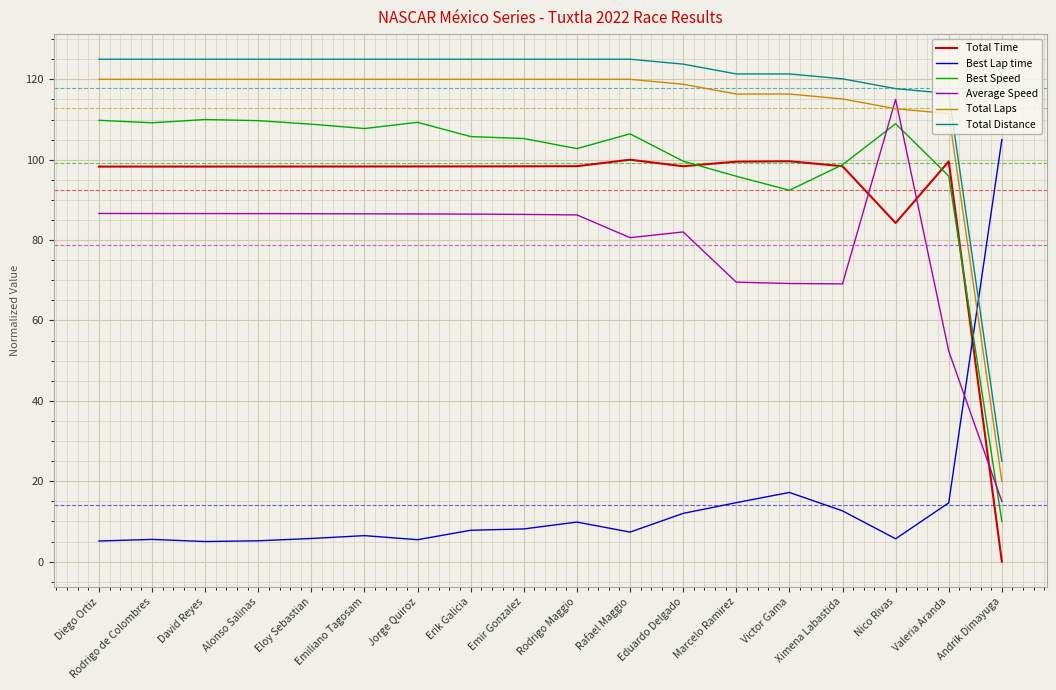

At which label is Best Speed closest to 60?

Victor Gama